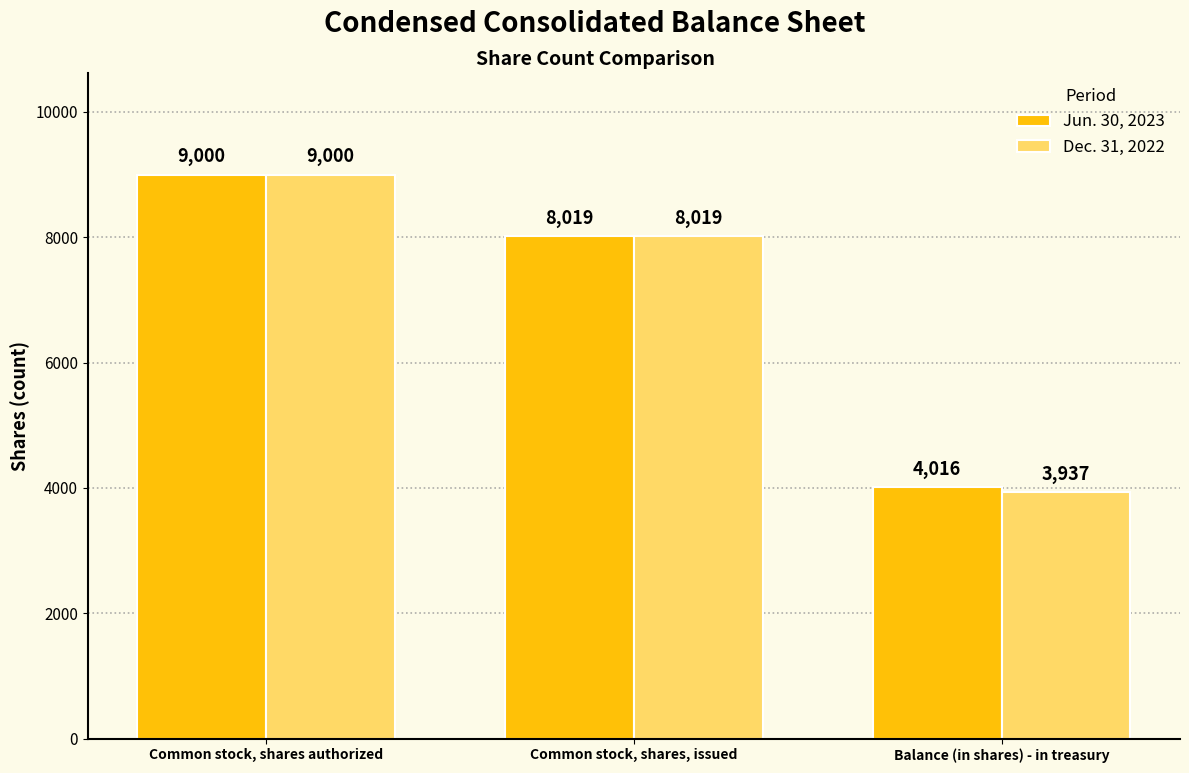

Which series has the largest range (max minus min)?

Dec. 31, 2022